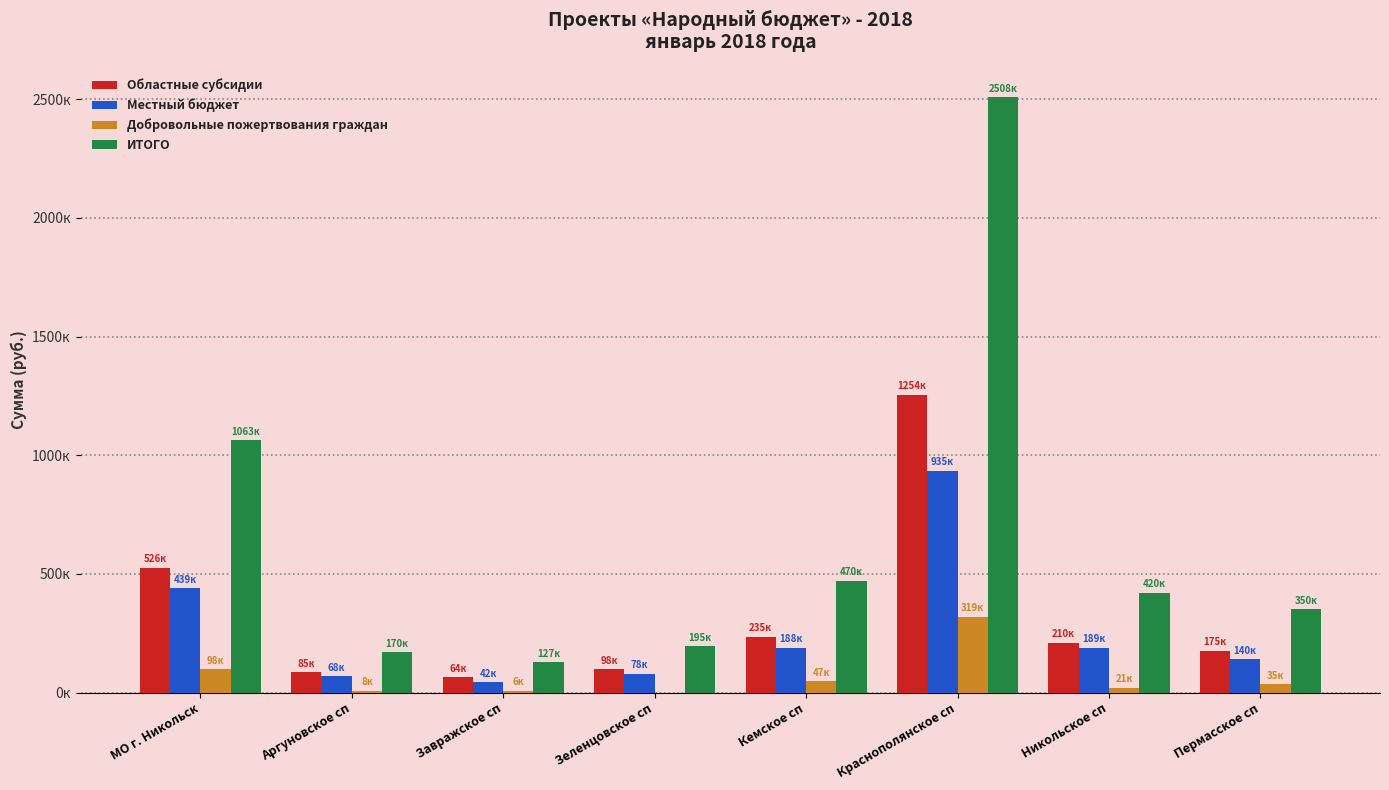

Is it true that Добровольные пожертвования граждан equals 60702.7 at Пермасское сп?

False